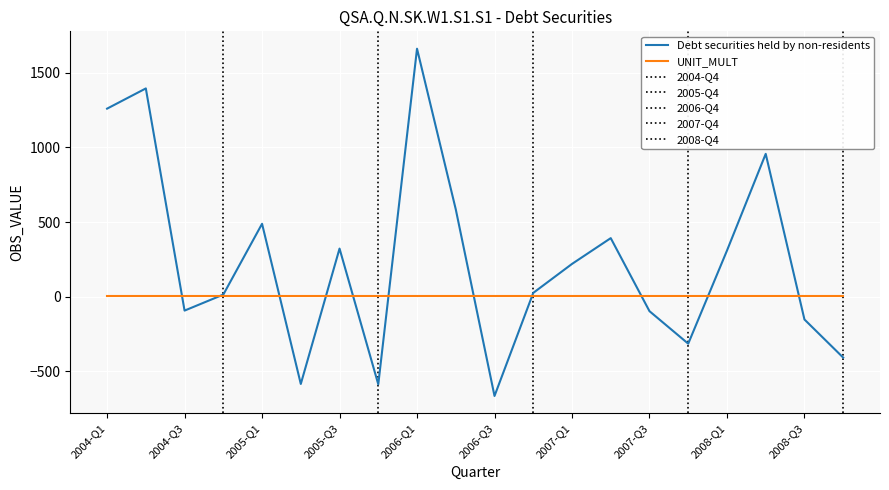

How many intersections are there between UNIT_MULT and Debt securities held by non-residents?

11